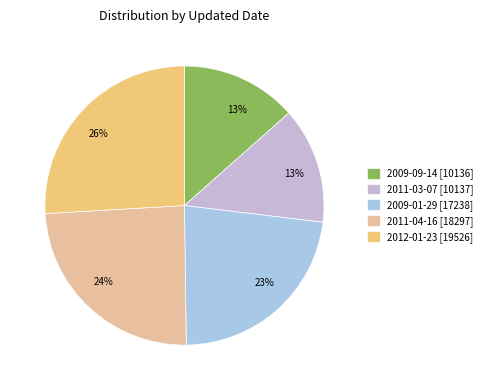

Count the number of slices in the pie.

5